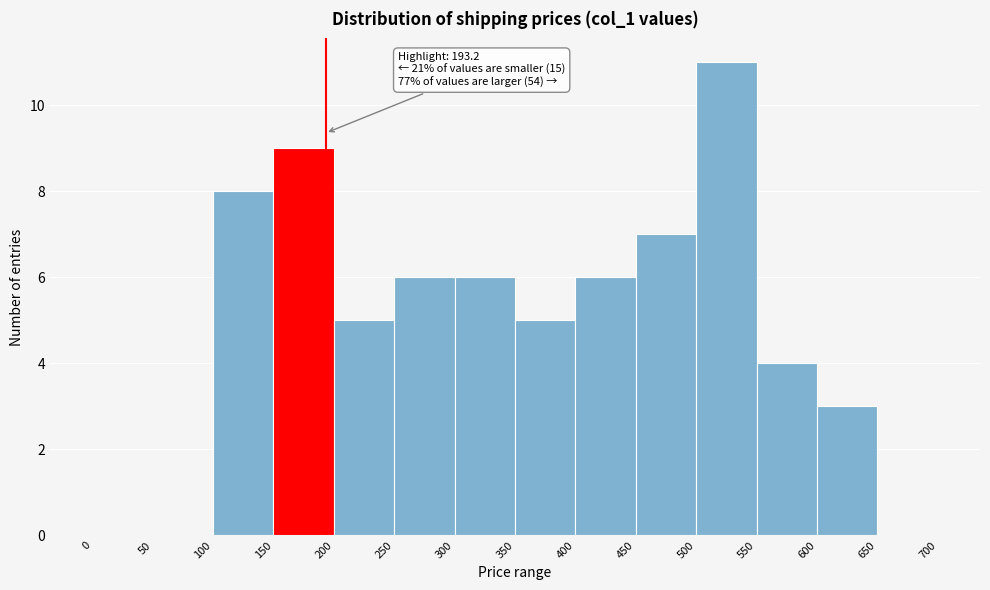

Which range on the x-axis has the tallest bar?

500 to 550